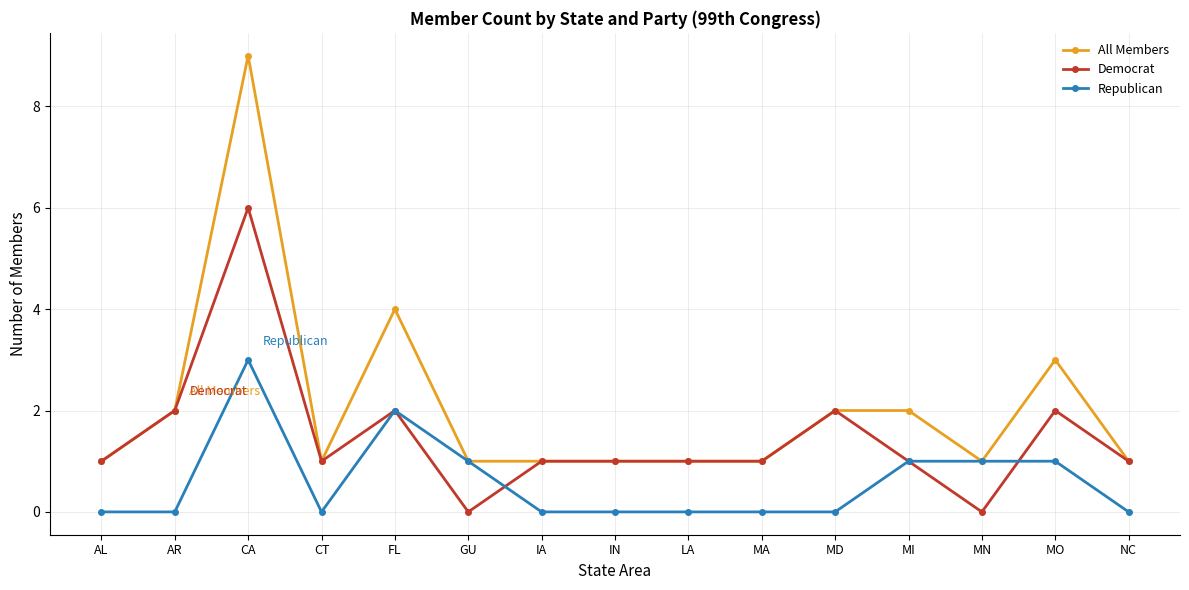

List the series in order of their overall mean, highest first.

All Members, Democrat, Republican